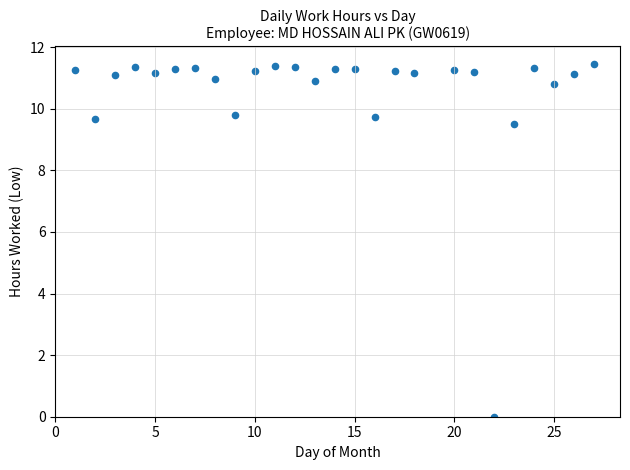

What is the range of X values (max minus min)?

26.0